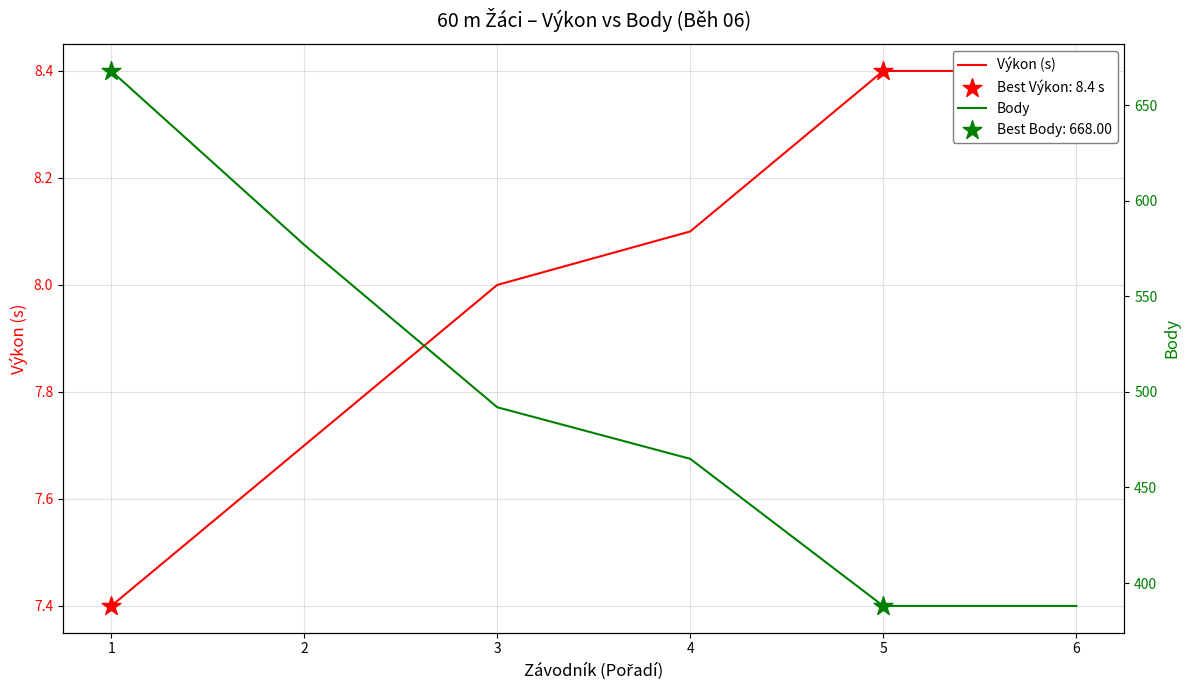

Is the value of Body at 5 greater than the value of Výkon (s) at 5?

Yes